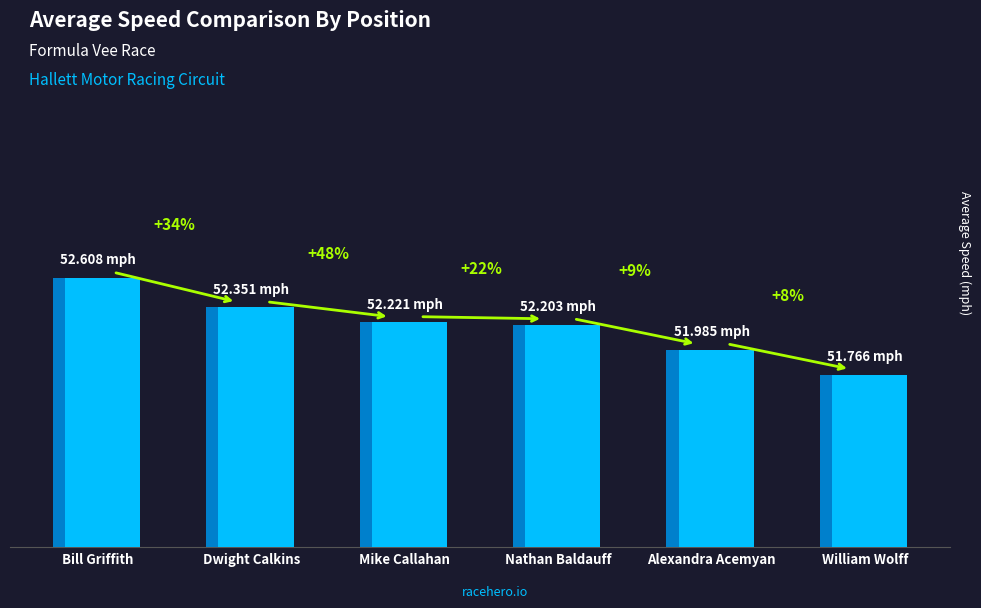

What is the greatest value displayed?

52.6